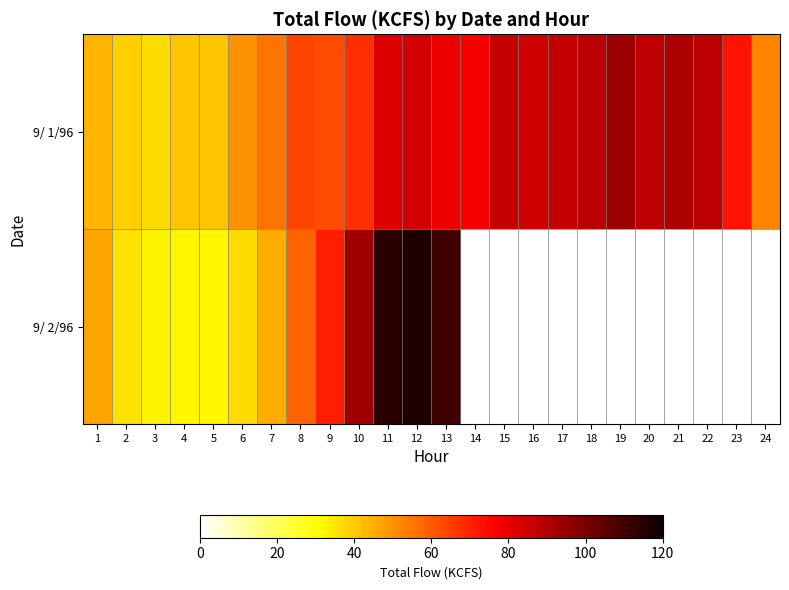

Which has a higher value, 5 or 6?

6